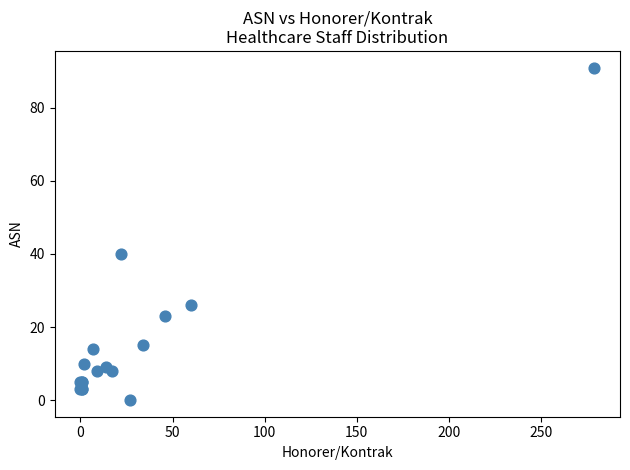

What Y value in the scatter plot is closest to 45?

40